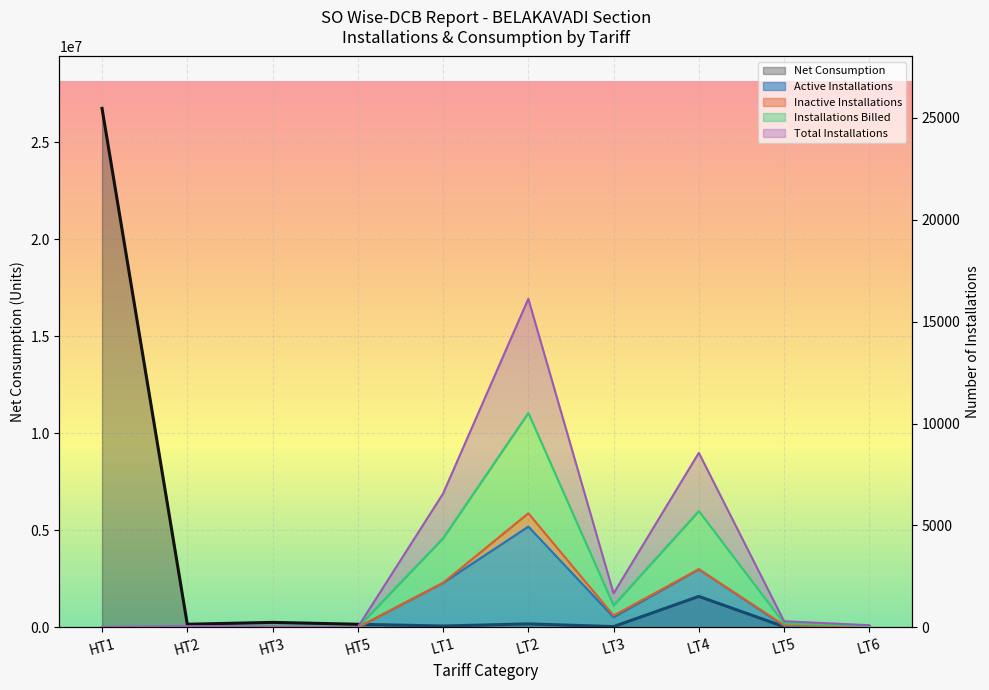

What is the minimum value shown in the chart?

3